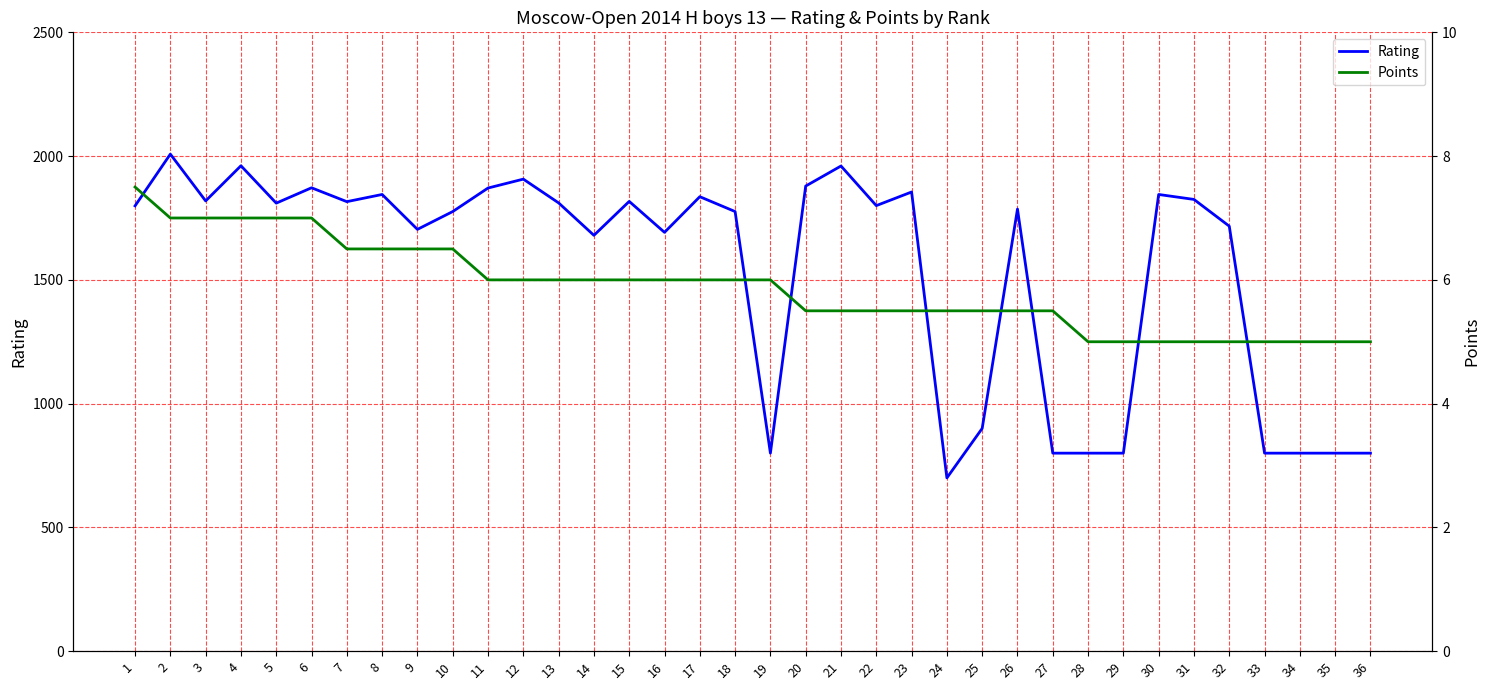

Which series has the largest total across all categories?

Rating